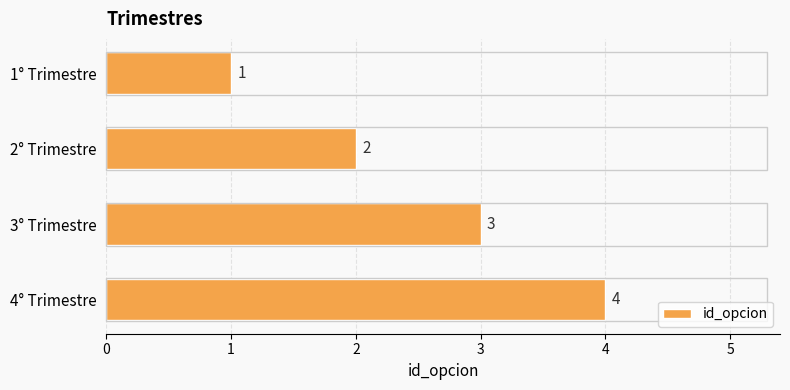

What position from the top is 4° Trimestre?

4